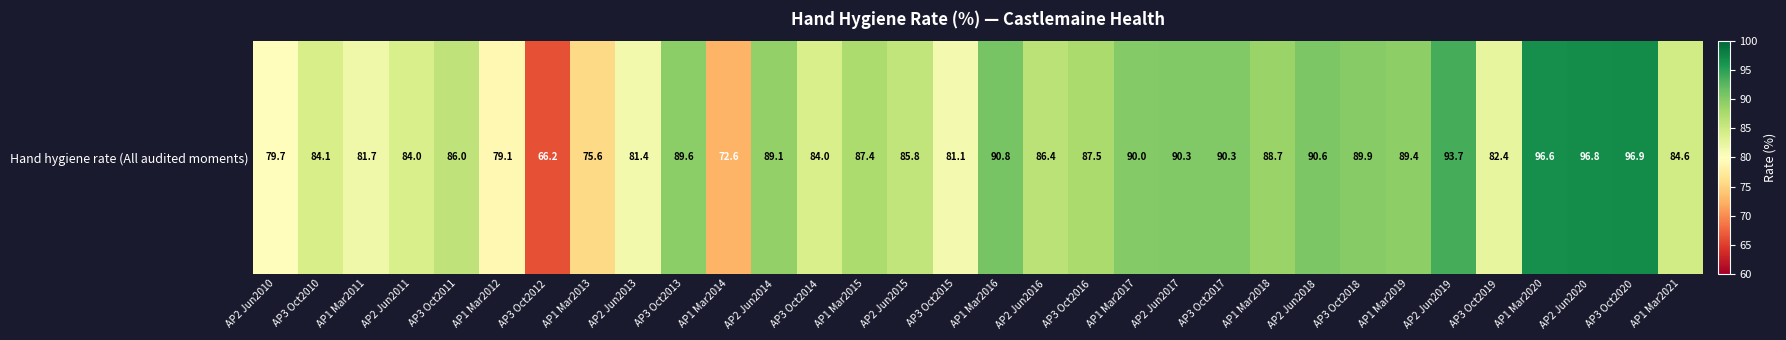

At which label does the data first exceed 87?

AP3 Oct2013